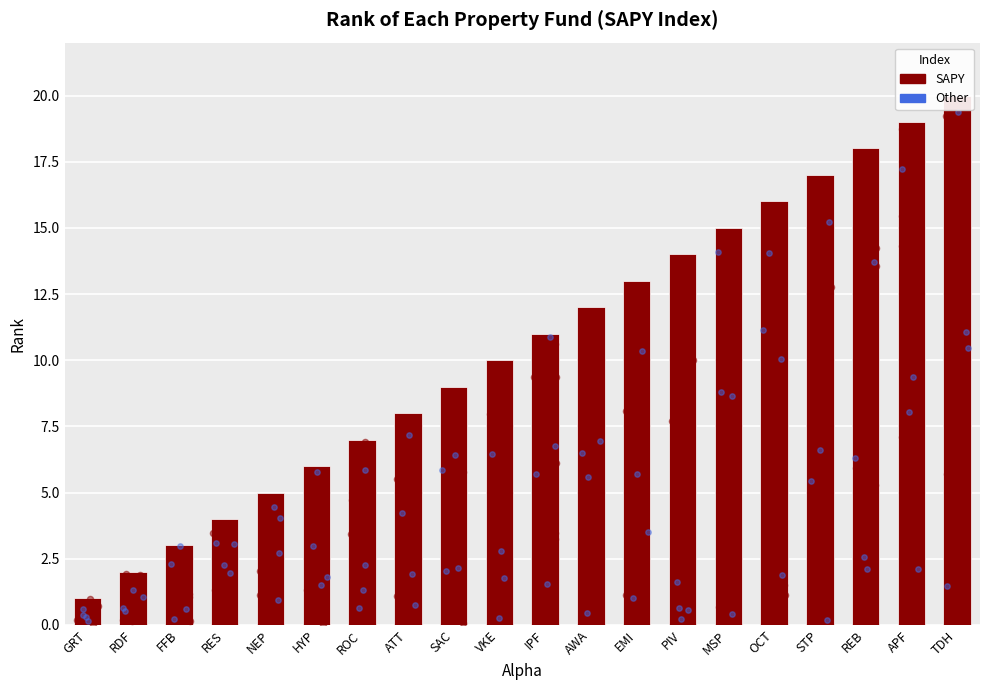

What is the change in value from HYP to STP?

+11